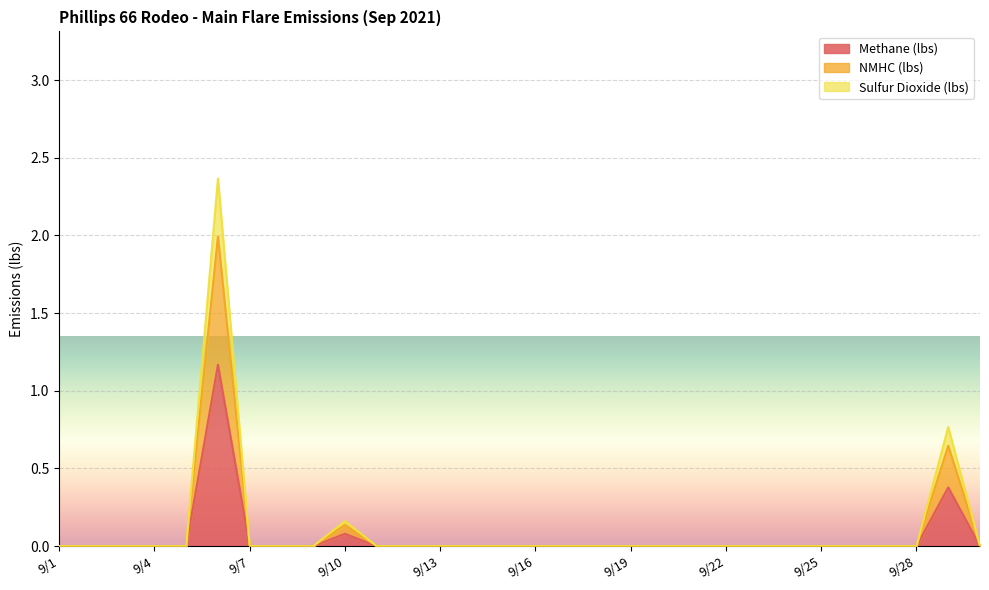

At which category is the sum across all series the highest?

9/6